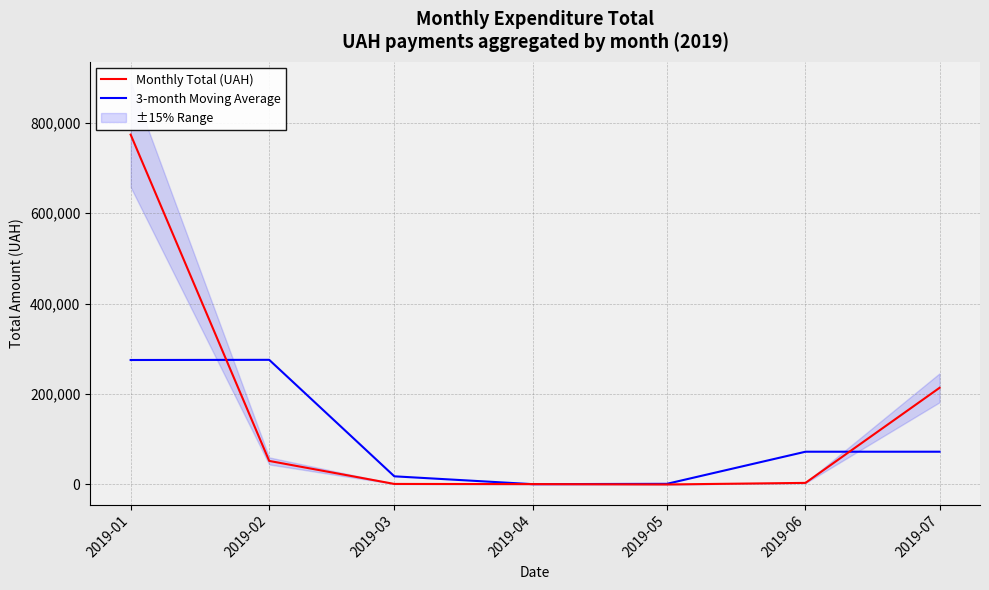

What value does the 3-month Moving Average series have at 2019-02?

275646.4